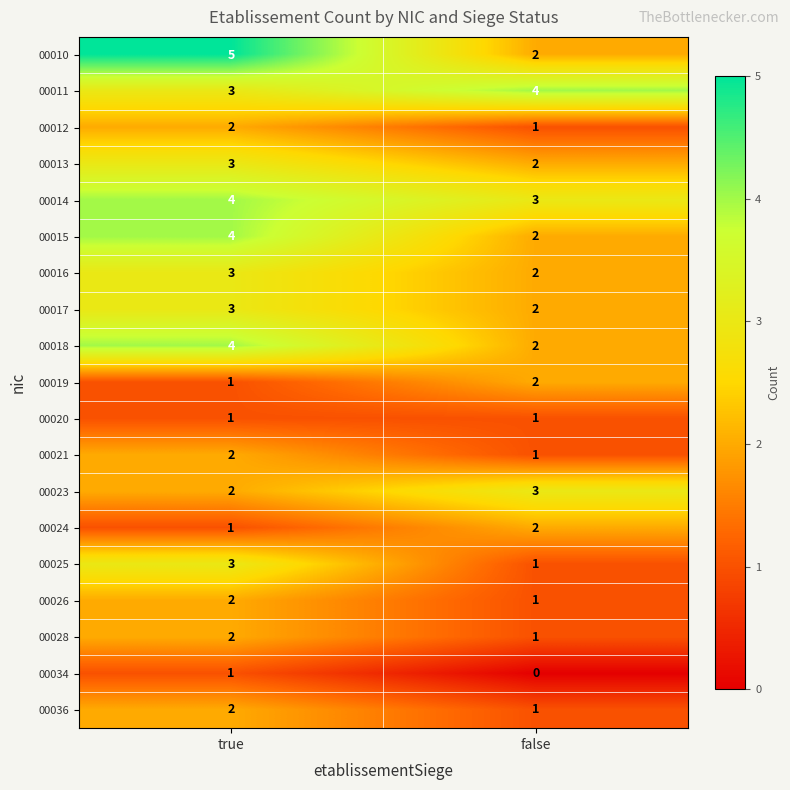

The value of 00011 at true is 1. True or false?

False